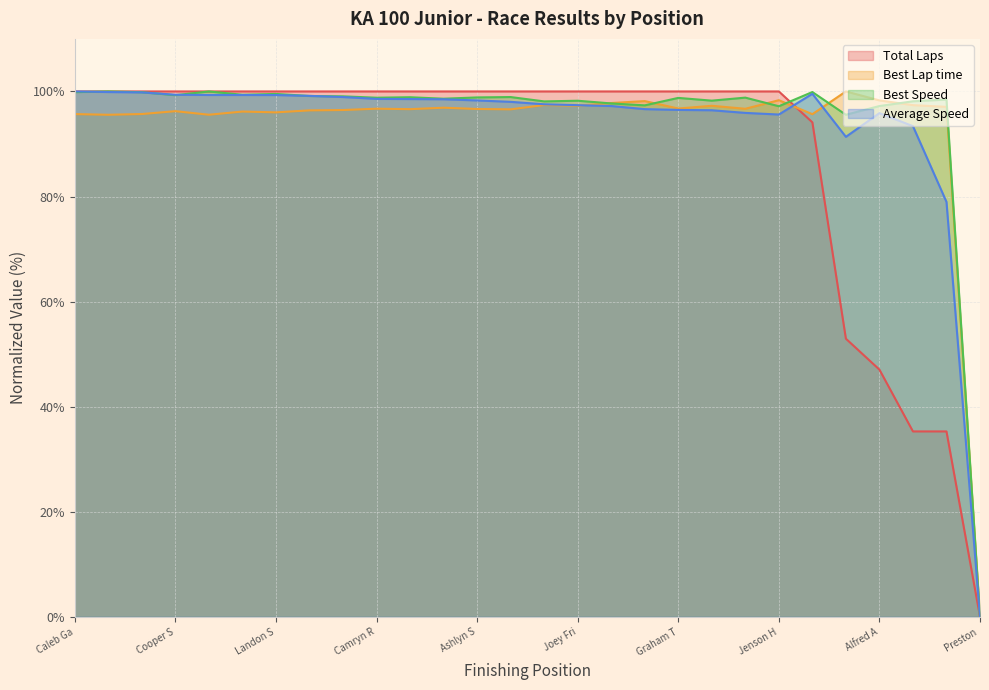

What is the value of the Best Lap time point at the 10th from the left?

96.7